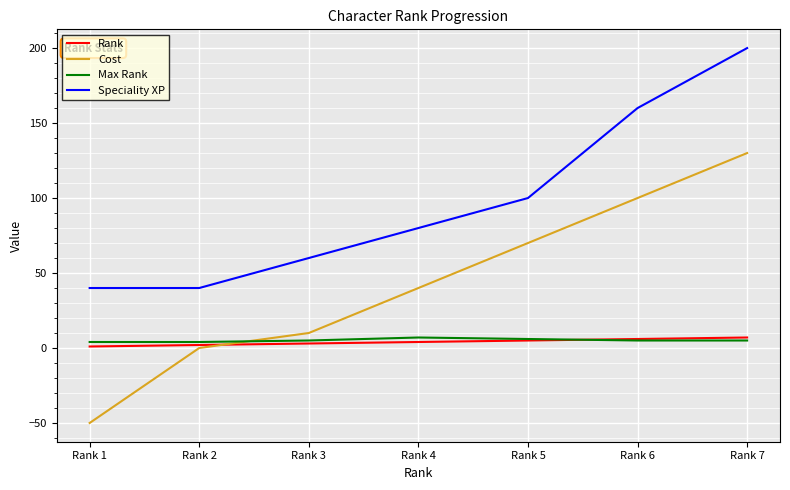

Is this an area chart (filled region under the line)?

No